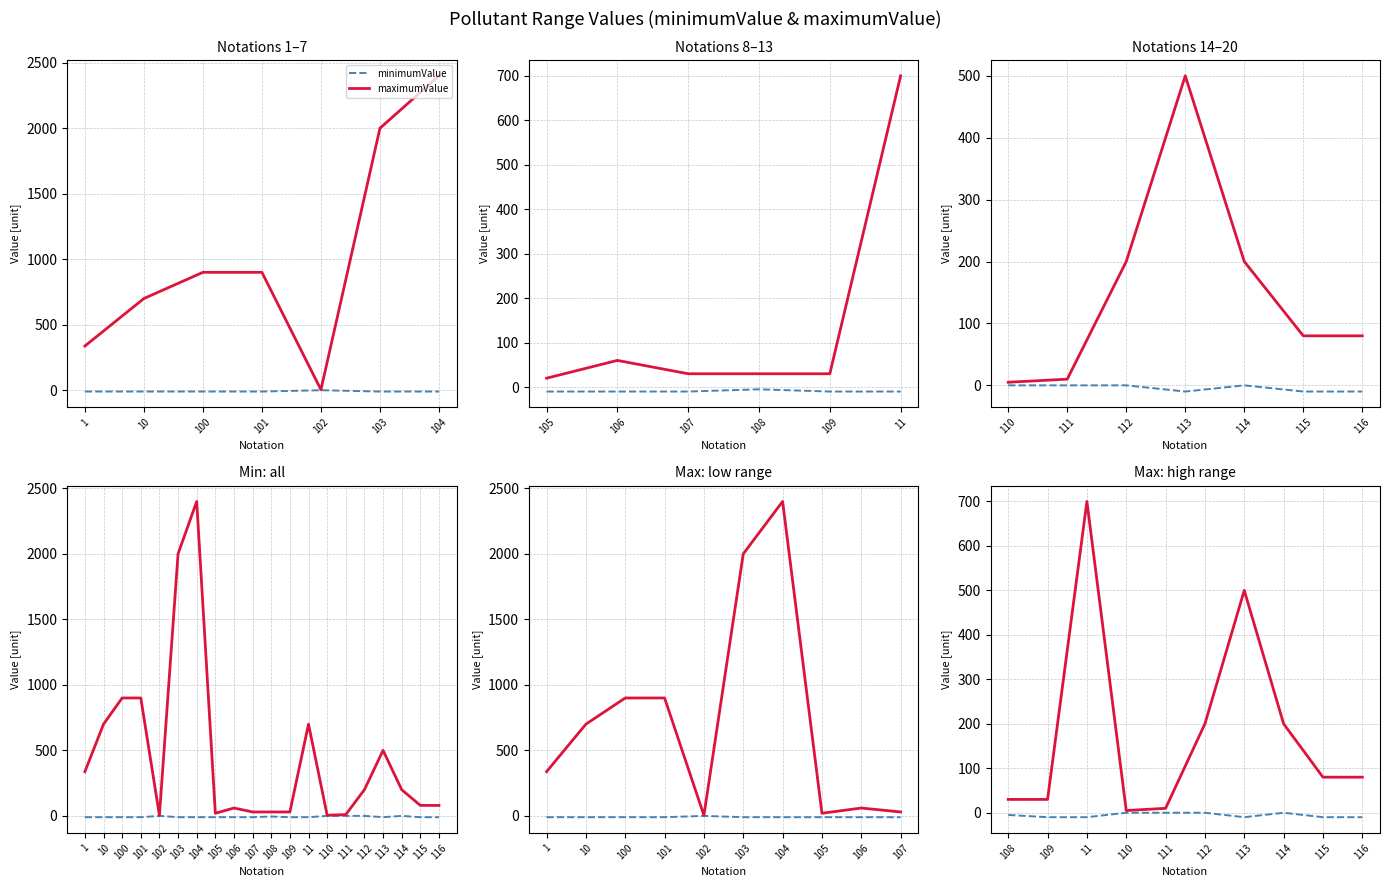

Which series has the widest spread of values?

maximumValue